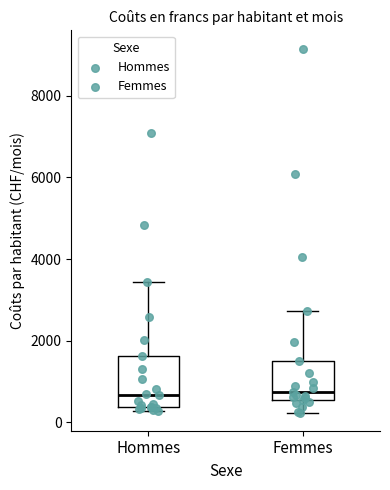

Reading left to right, transcribe this box plot: for each box, give where its median line is, the range the box spans, and where its two whiskers end, as read against the y-axis. The values are not printed on the chart, so give them approximately, as read against the axis.

Hommes: median 600, box 400 to 1600, whiskers 200 to 3400
Femmes: median 800, box 600 to 1600, whiskers 200 to 2800